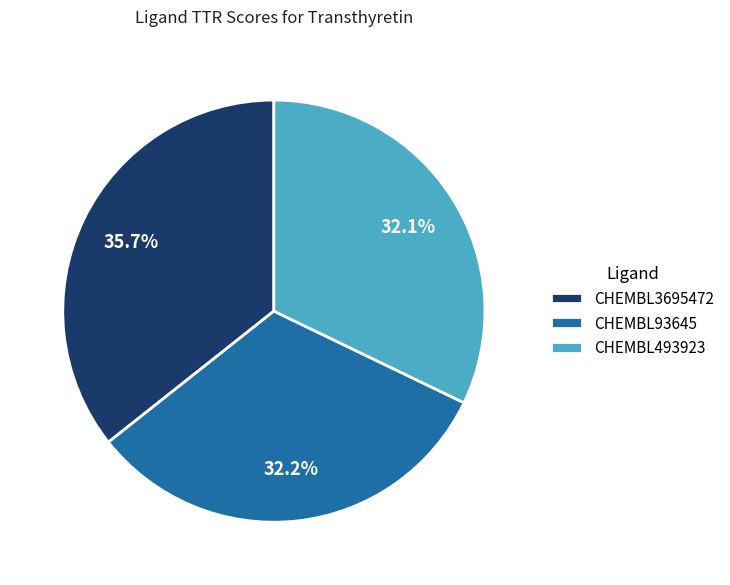

Is there a majority slice in this chart?

No